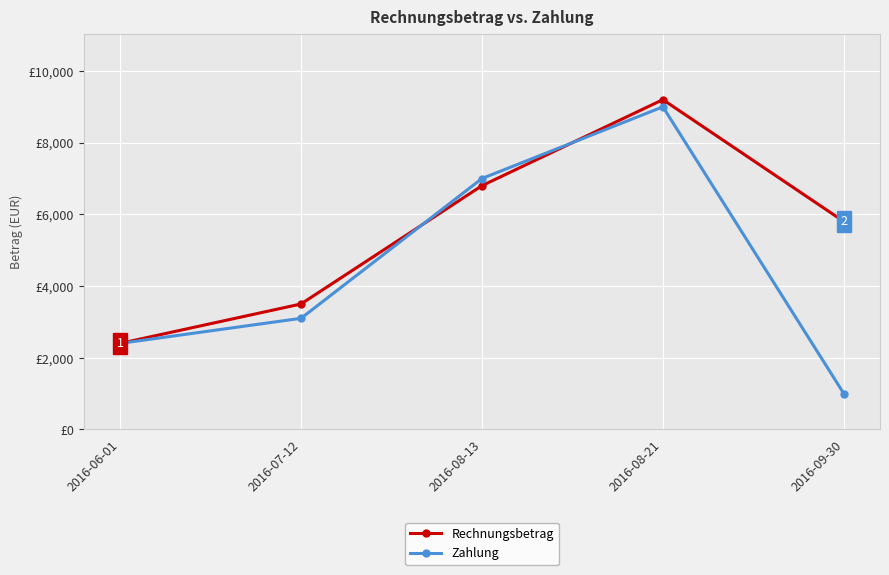

True or false: Zahlung has a value of 3100 at 2016-07-12.

True